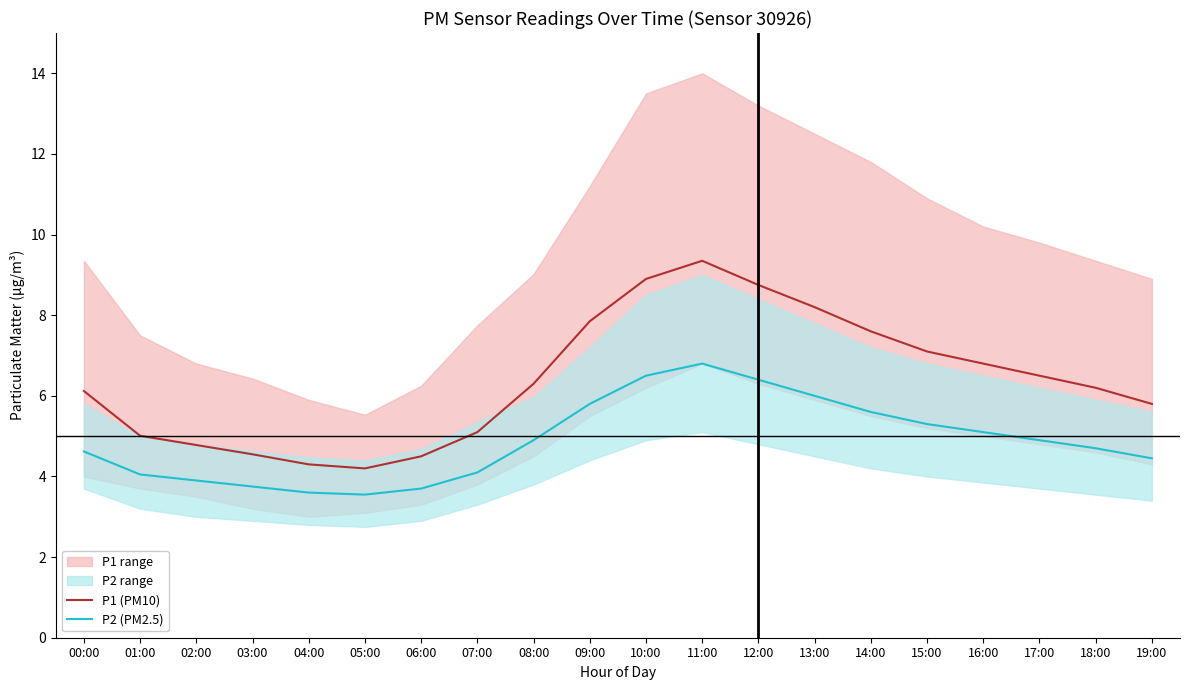

The P1 (PM10) series shows 16.2 at 11:00. True or false?

False